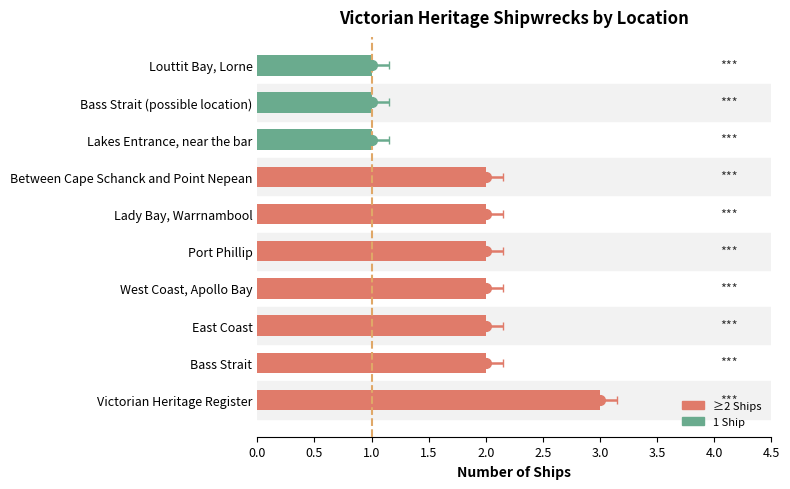

What is the maximum value shown in the chart?

3